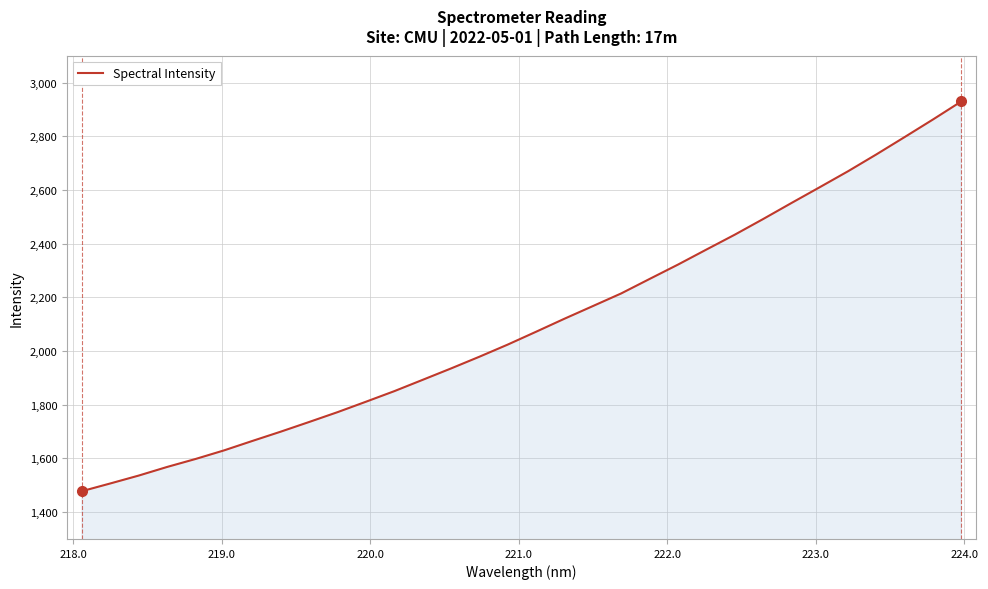

What is the difference between the maximum and minimum values?

1451.5